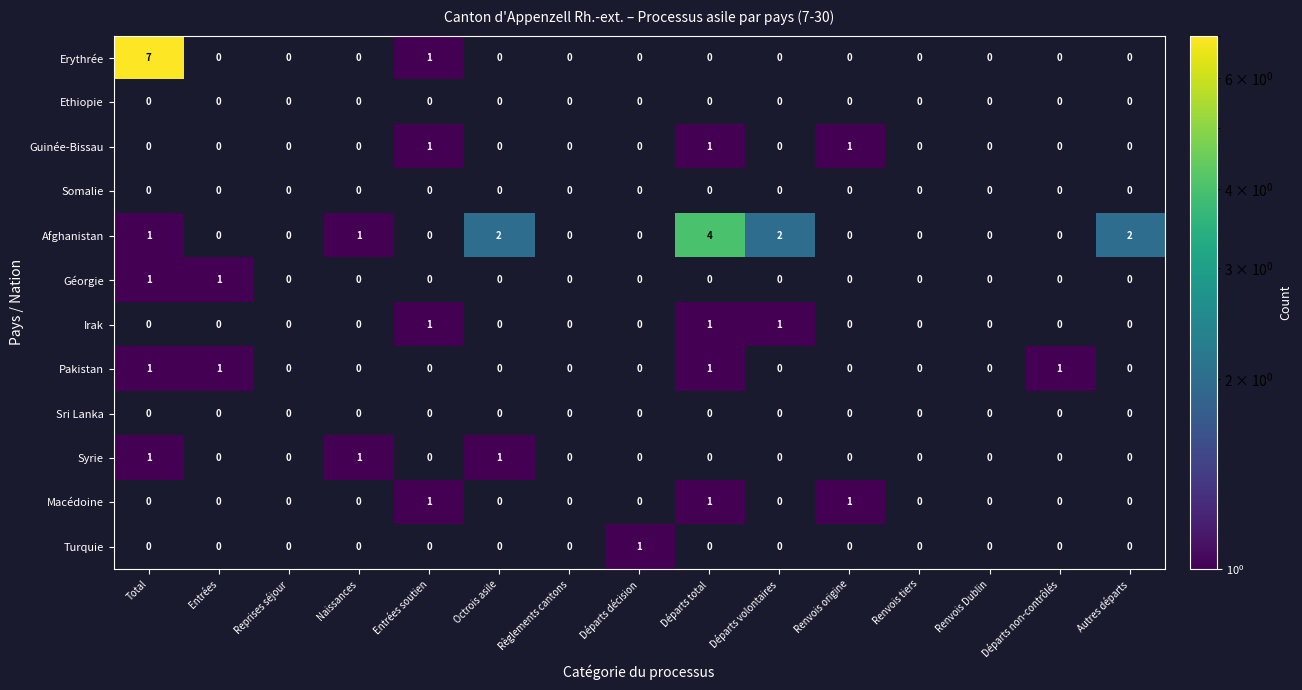

The value of Irak at Départs volontaires is 1. True or false?

True